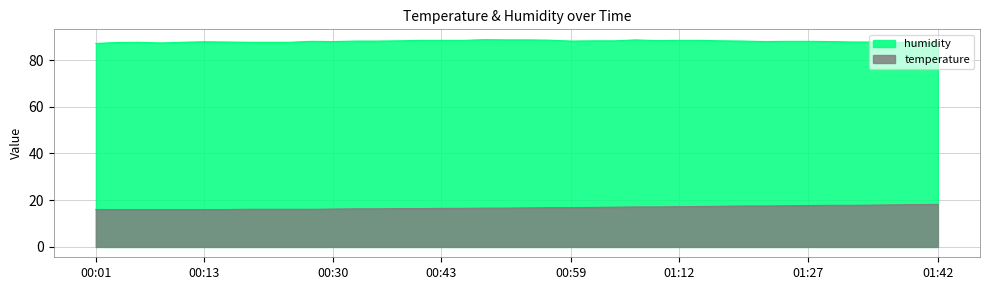

Is it true that temperature equals 10.1 at 01:20?

False